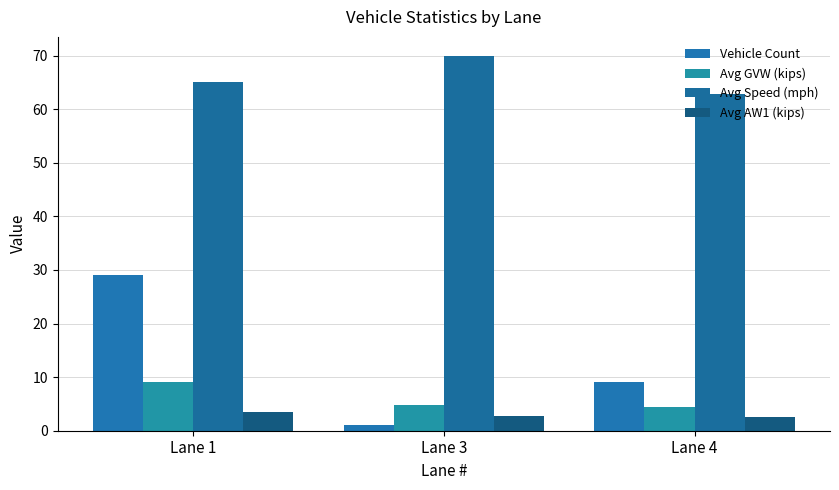

Which has a higher value, Lane 4 or Lane 1?

Lane 1